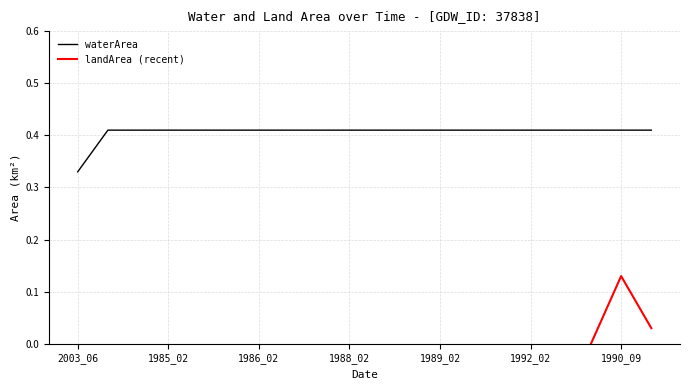

What is the difference between the maximum and minimum values?

0.1